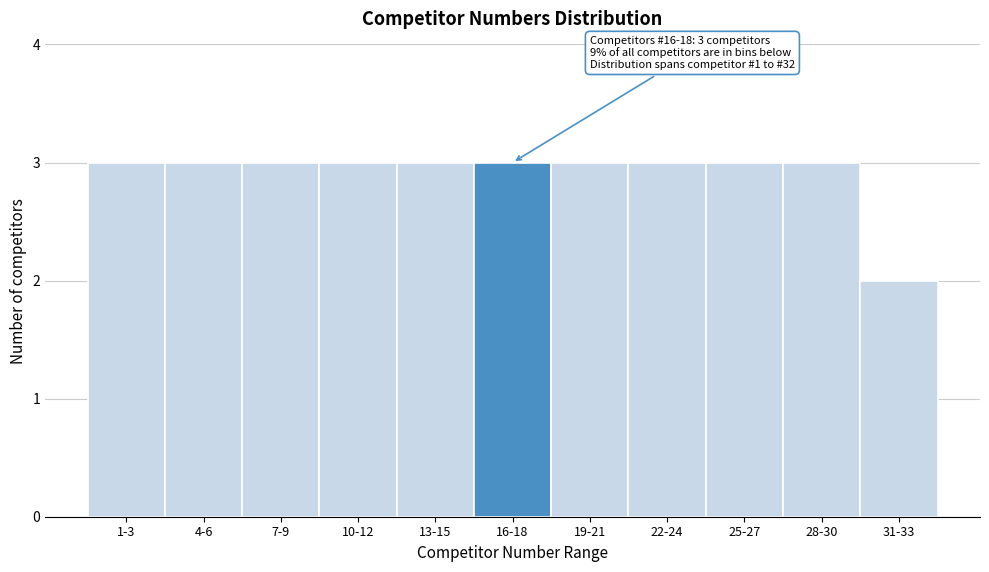

Reading left to right, list all the values displayed in this chart.

3	3	3	3	3	3	3	3	3	3	2